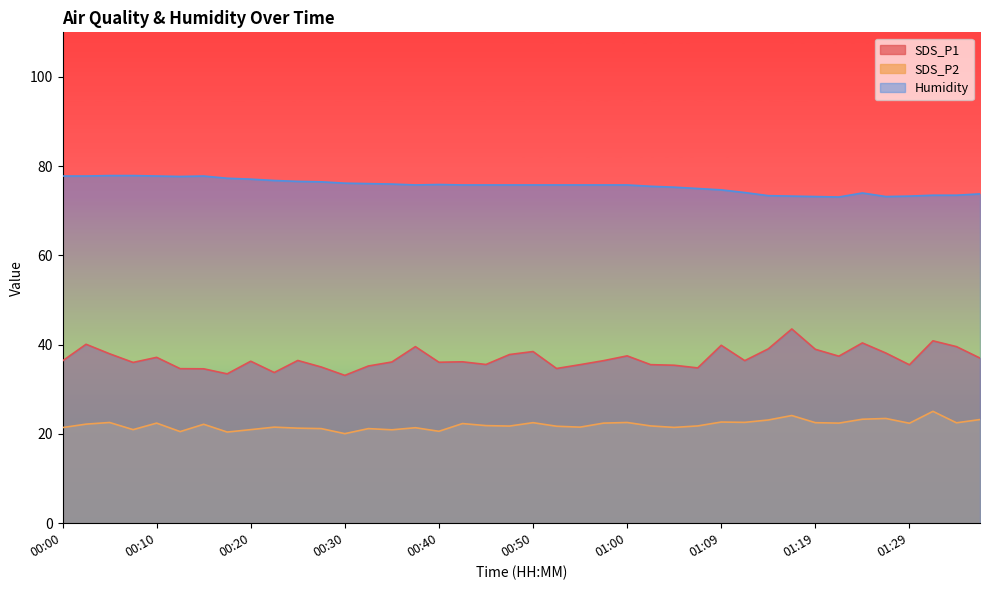

Reading left to right, list all the values displayed in this chart.

SDS_P1: 36.4	40.1	38.0	36.0	37.2	34.6	34.6	33.5	36.3	33.8	36.5	35.0	33.1	35.2	36.1	39.6	36.1	36.2	35.6	37.8	38.5	34.7	35.5	36.4	37.5	35.5	35.4	34.8	39.9	36.4	39.1	43.5	39.0	37.4	40.4	38.1	35.5	40.9	39.6	37.0
SDS_P2: 21.4	22.2	22.6	21.0	22.4	20.5	22.2	20.4	21.0	21.5	21.3	21.2	20.1	21.2	20.9	21.4	20.6	22.3	21.9	21.8	22.5	21.7	21.5	22.4	22.6	21.8	21.5	21.8	22.7	22.6	23.1	24.1	22.5	22.4	23.3	23.5	22.4	25.1	22.5	23.2
Humidity: 77.8	77.8	77.9	77.9	77.8	77.7	77.8	77.3	77.1	76.8	76.6	76.5	76.2	76.1	76.0	75.8	75.9	75.8	75.8	75.8	75.8	75.8	75.8	75.8	75.8	75.5	75.3	75.0	74.7	74.1	73.4	73.3	73.2	73.1	74.0	73.2	73.3	73.5	73.5	73.8